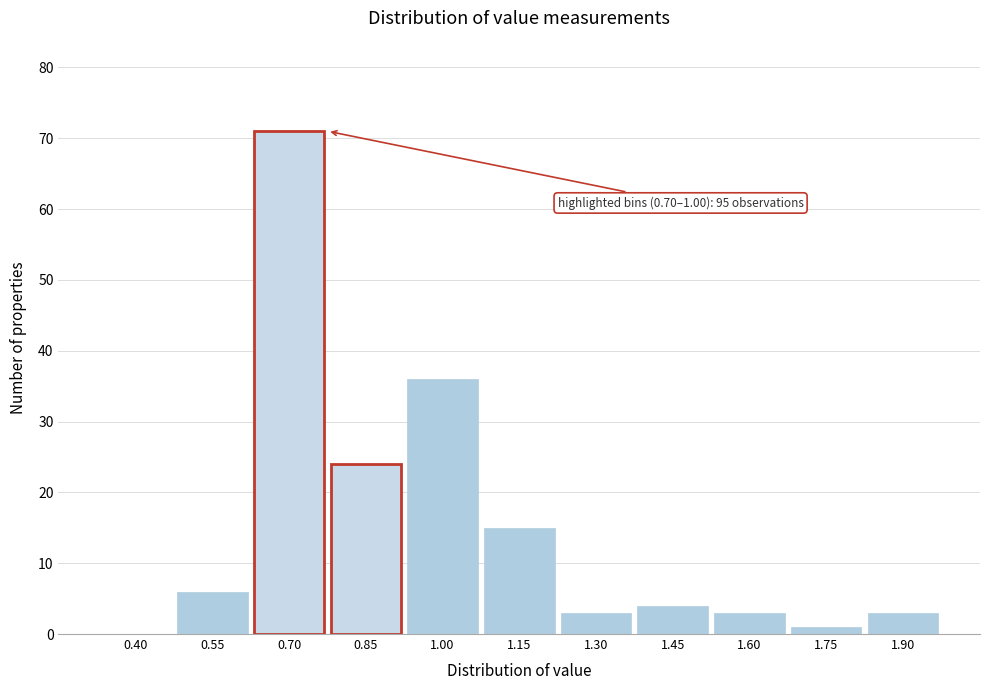

Reading right to left, list all the values displayed in this chart.

1.90=3	1.75=1	1.60=3	1.45=4	1.30=3	1.15=15	1.00=36	0.85=24	0.70=71	0.55=6	0.40=0